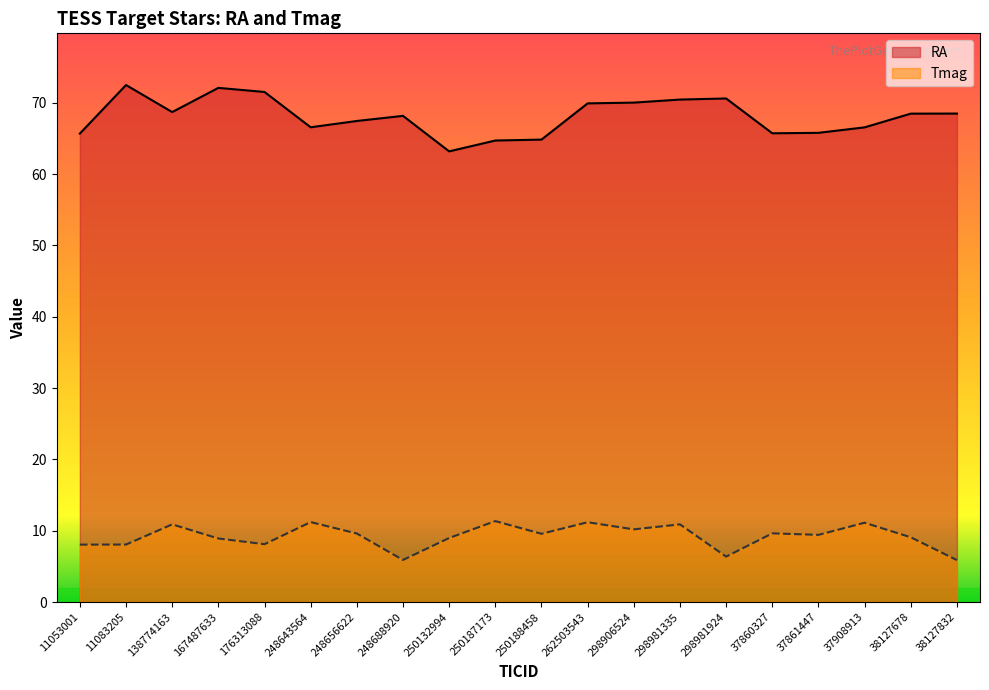

How many categories are shown in the chart?

20